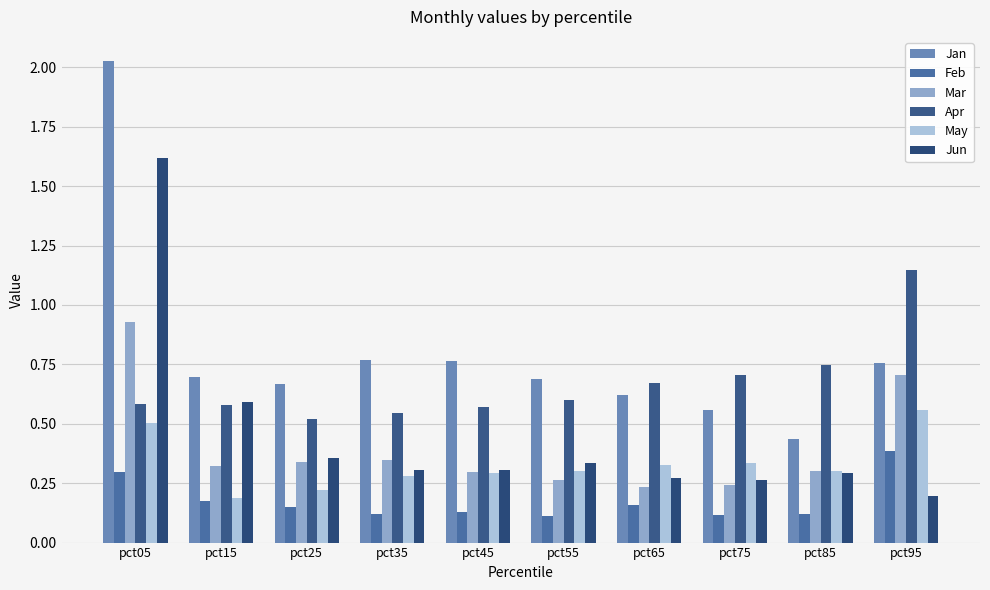

What is the difference between the Feb values at pct05 and pct95?

0.1